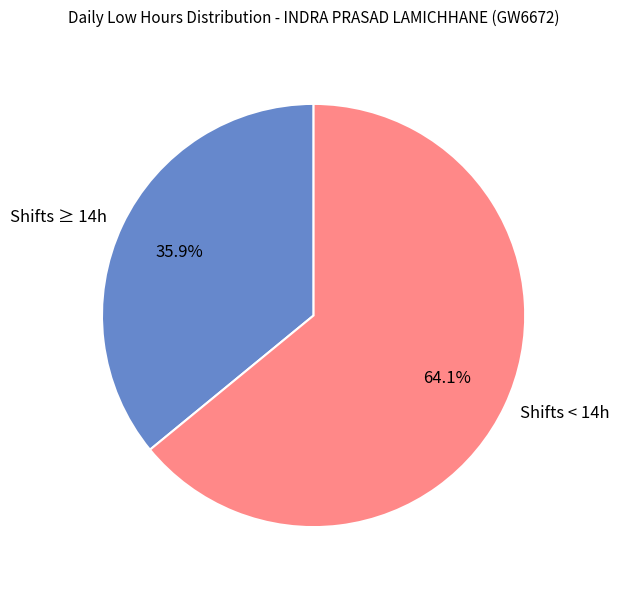

What is the total percentage of Shifts ≥ 14h and Shifts < 14h?

100.0%